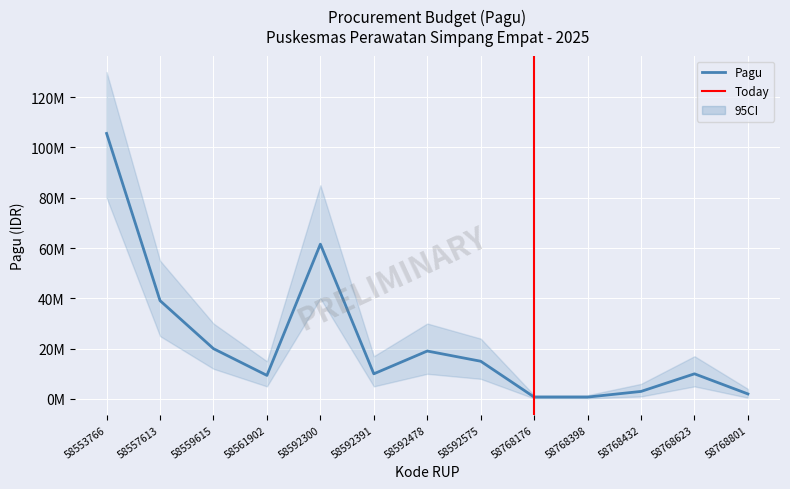

At which label does the data first exceed 10000000?

58553766